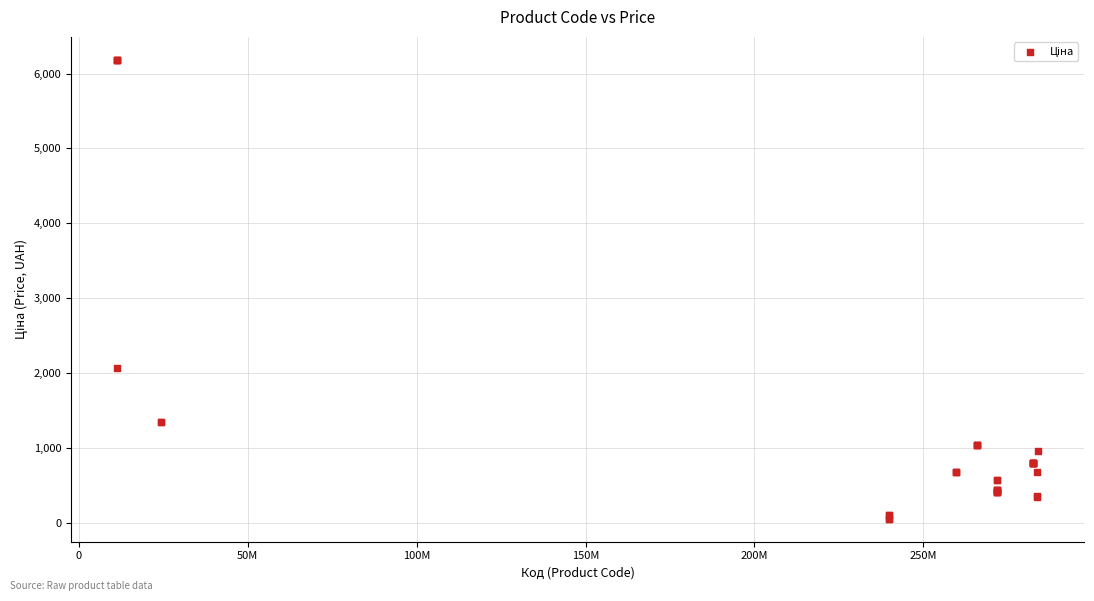

What Y value in the scatter plot is closest to 3119?

2066.2